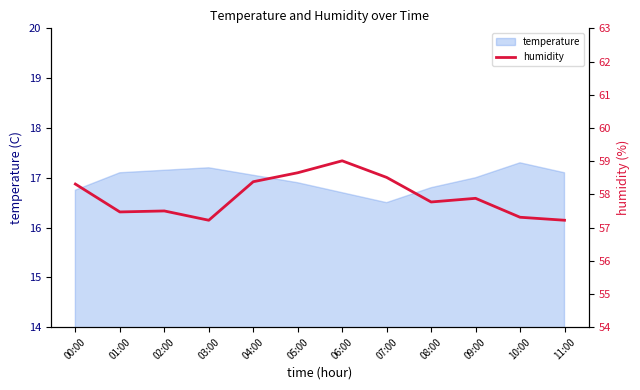

At which category does the data reach its first local valley?

01:00